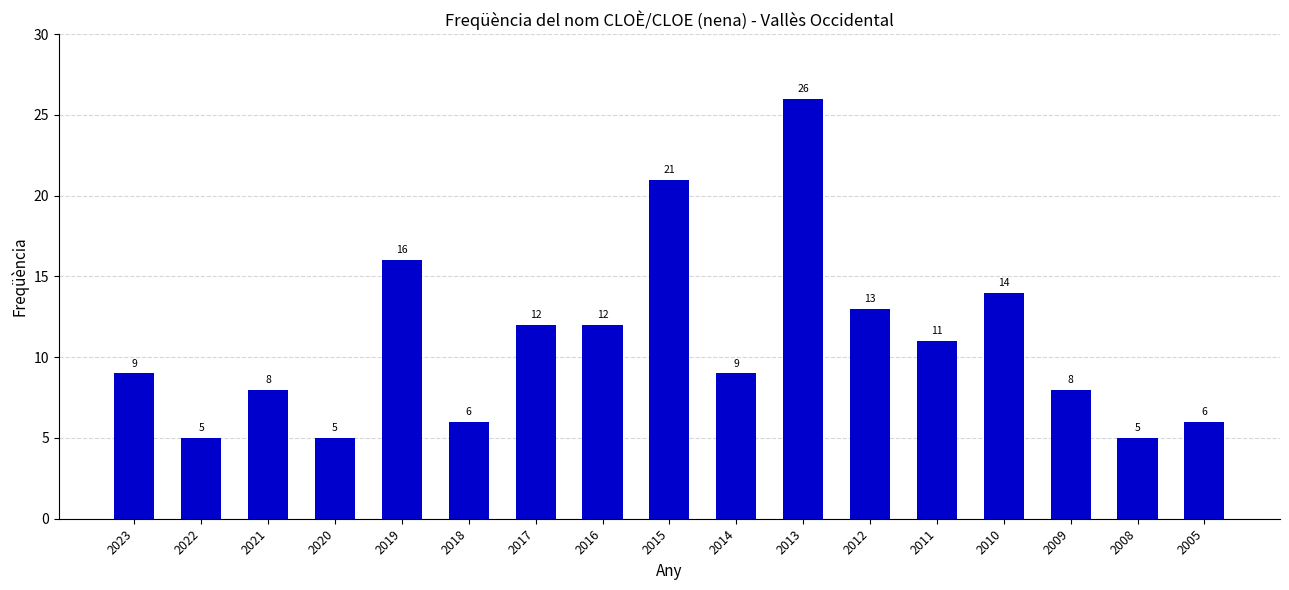

Reading right to left, list all the values displayed in this chart.

2005=6	2008=5	2009=8	2010=14	2011=11	2012=13	2013=26	2014=9	2015=21	2016=12	2017=12	2018=6	2019=16	2020=5	2021=8	2022=5	2023=9